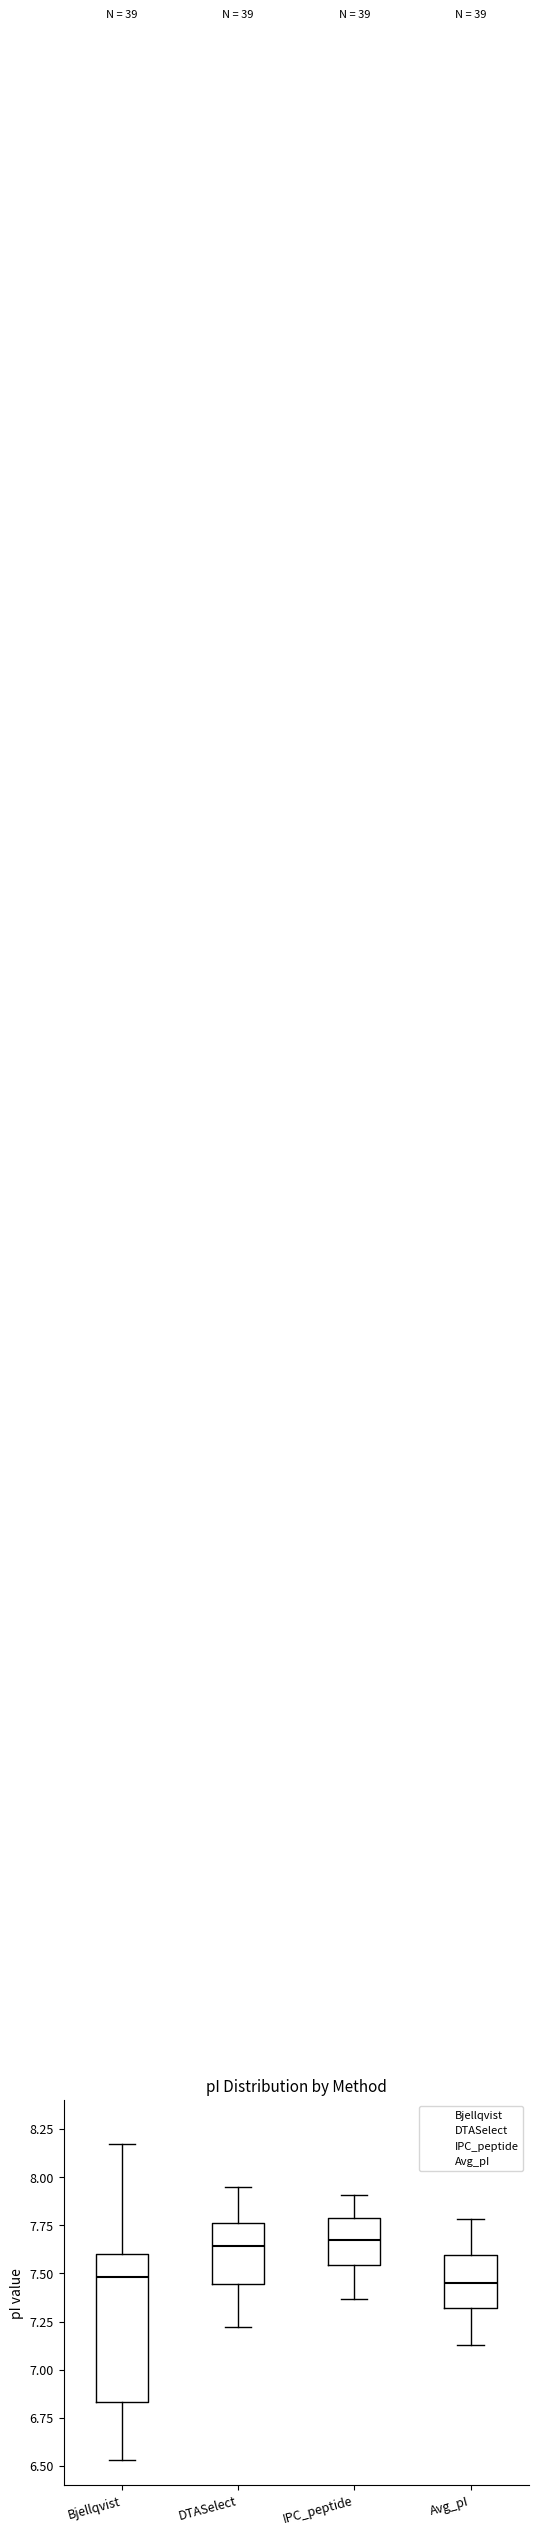

Reading left to right, transcribe this box plot: for each box, give where its median line is, the range the box spans, and where its two whiskers end, as read against the y-axis. The values are not printed on the chart, so give them approximately, as read against the axis.

Bjellqvist: median 7.50, box 6.85 to 7.60, whiskers 6.55 to 8.15
DTASelect: median 7.65, box 7.45 to 7.75, whiskers 7.20 to 7.95
IPC_peptide: median 7.65, box 7.55 to 7.80, whiskers 7.35 to 7.90
Avg_pI: median 7.45, box 7.30 to 7.60, whiskers 7.15 to 7.80